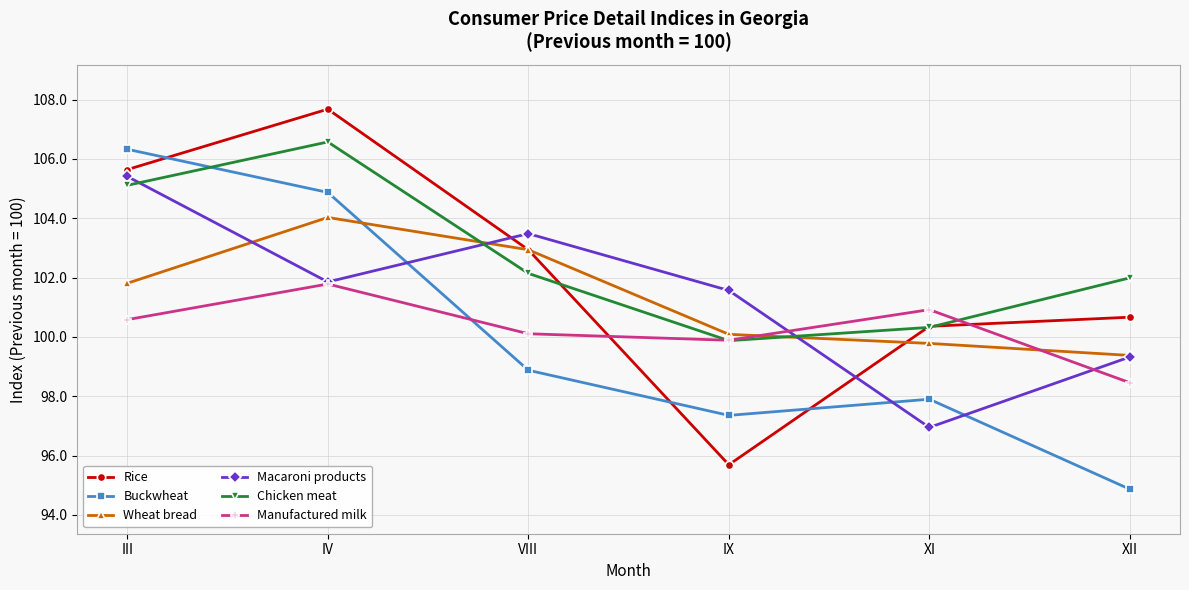

True or false: Buckwheat and Macaroni products cross at least once.

True